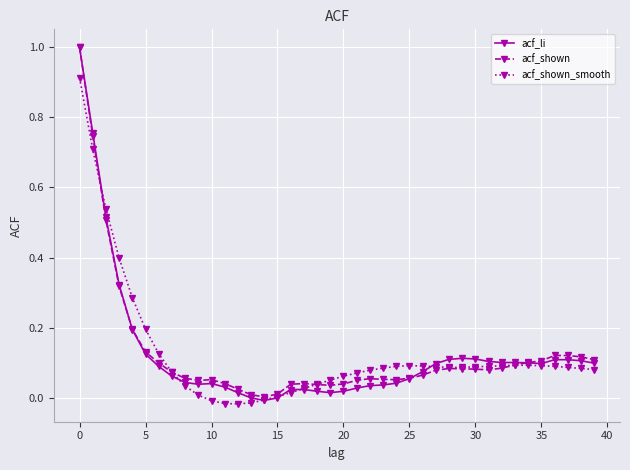

What is the value of the acf_shown_smooth point at the 6th from the left?

0.2